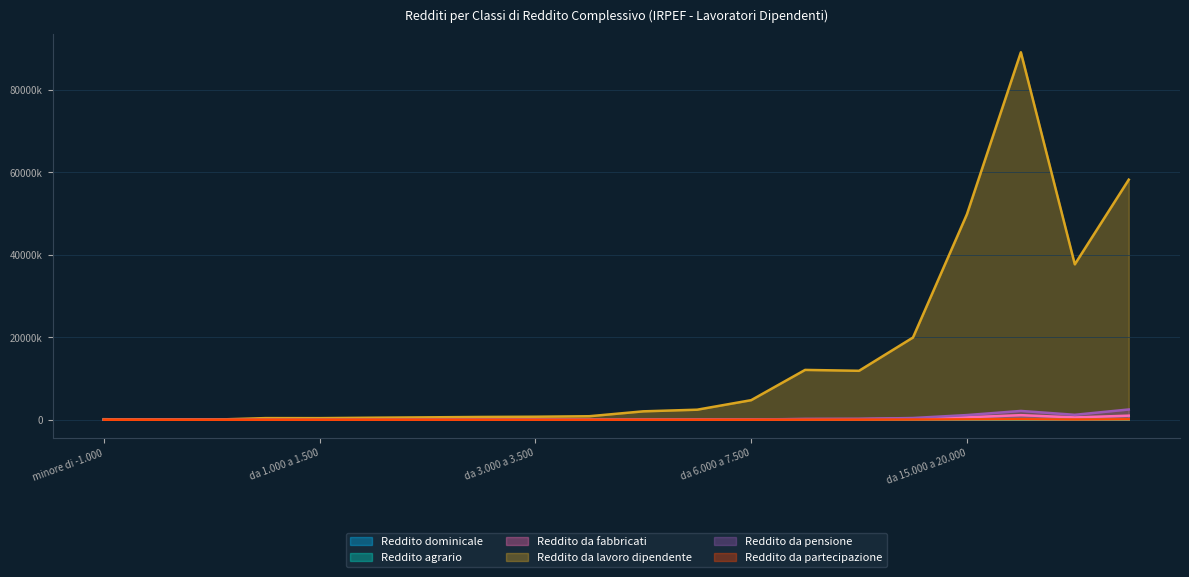

What is the difference between the Reddito da pensione values at da 1.500 a 2.000 and da 0 a 1.000?

922